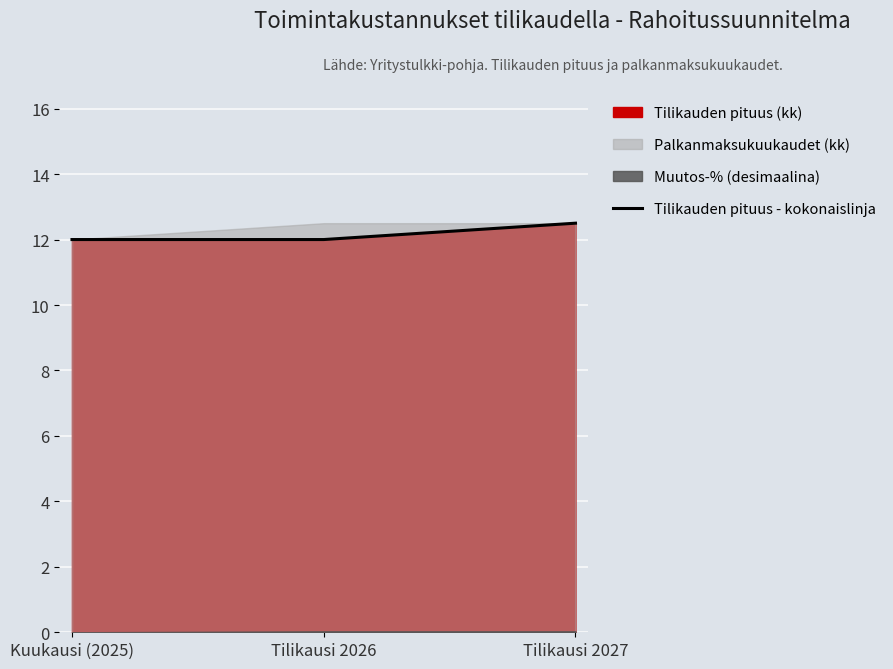

List the labels in order of value, smallest first.

Kuukausi (2025), Tilikausi 2026, Tilikausi 2027